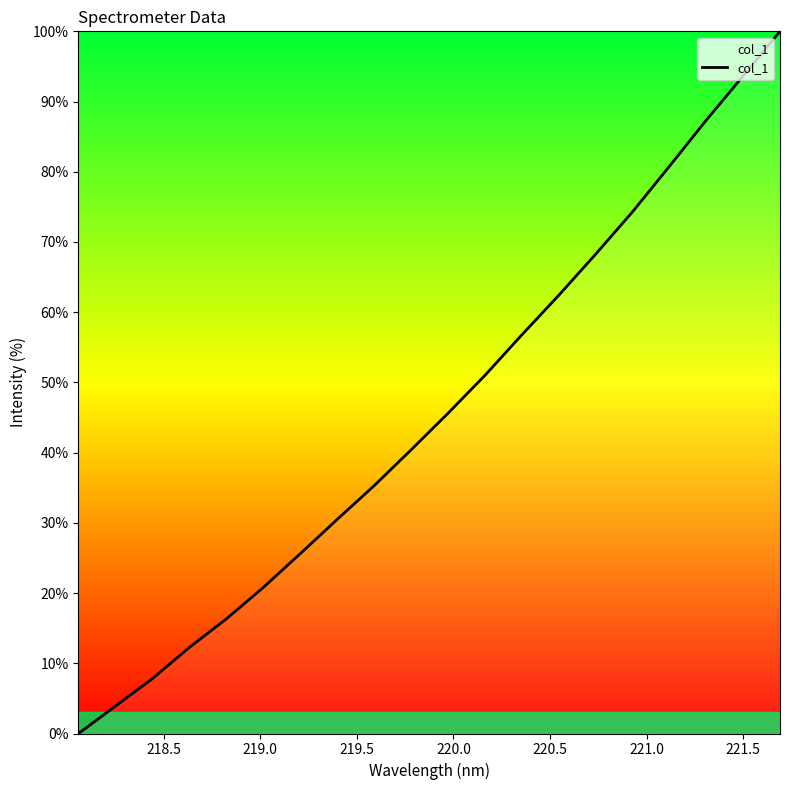

Does the chart have visible grid lines?

No